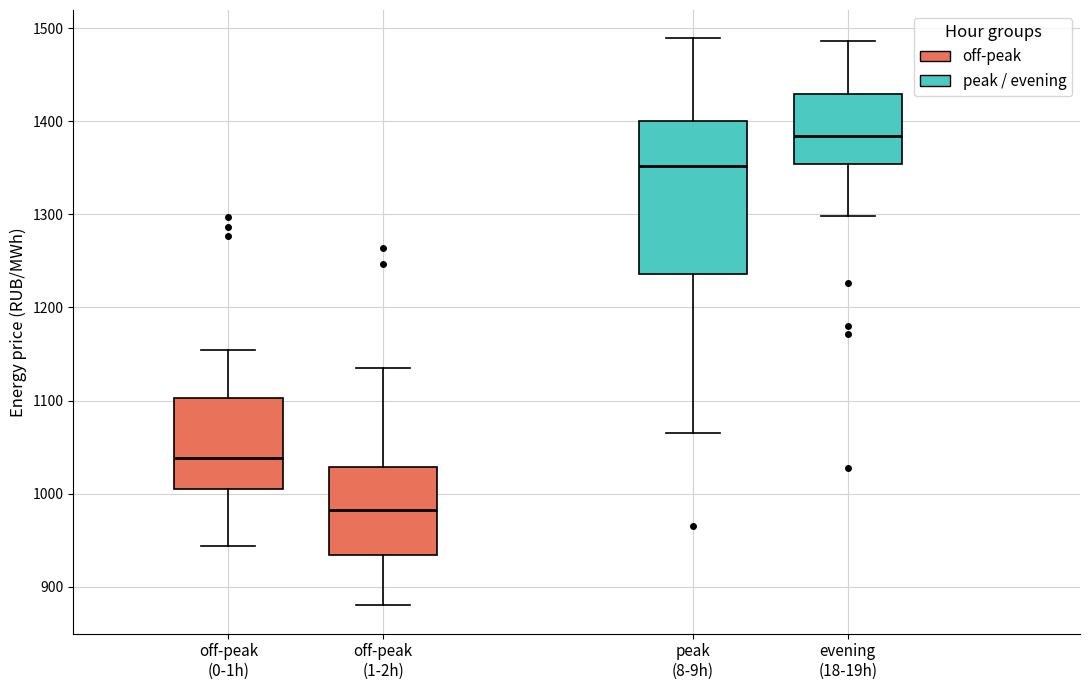

Where is the lower edge of the box for off-peak (1-2h) on the y-axis? The values are not printed on the chart, so give them approximately, as read against the axis.

930